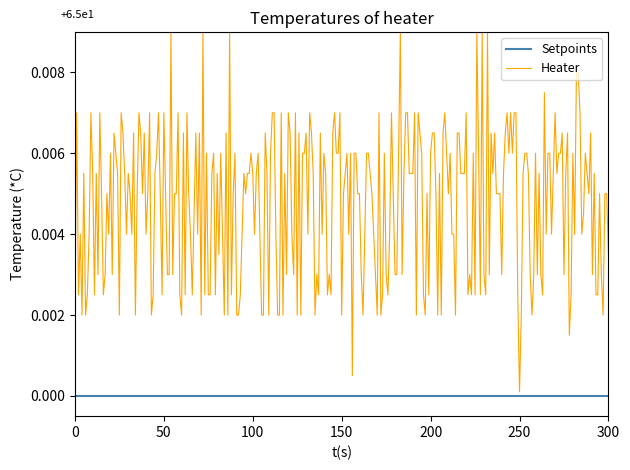

List the series in order of their overall mean, lowest first.

Setpoints, Heater